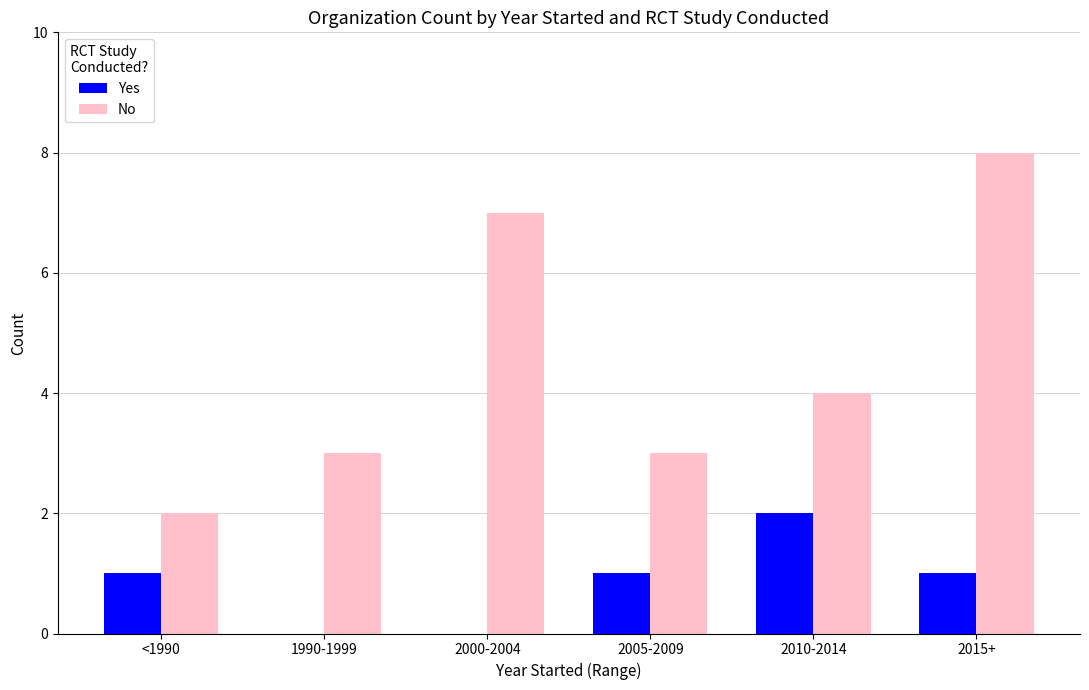

Is the value of Yes at 2010-2014 greater than the value of No at 1990-1999?

No